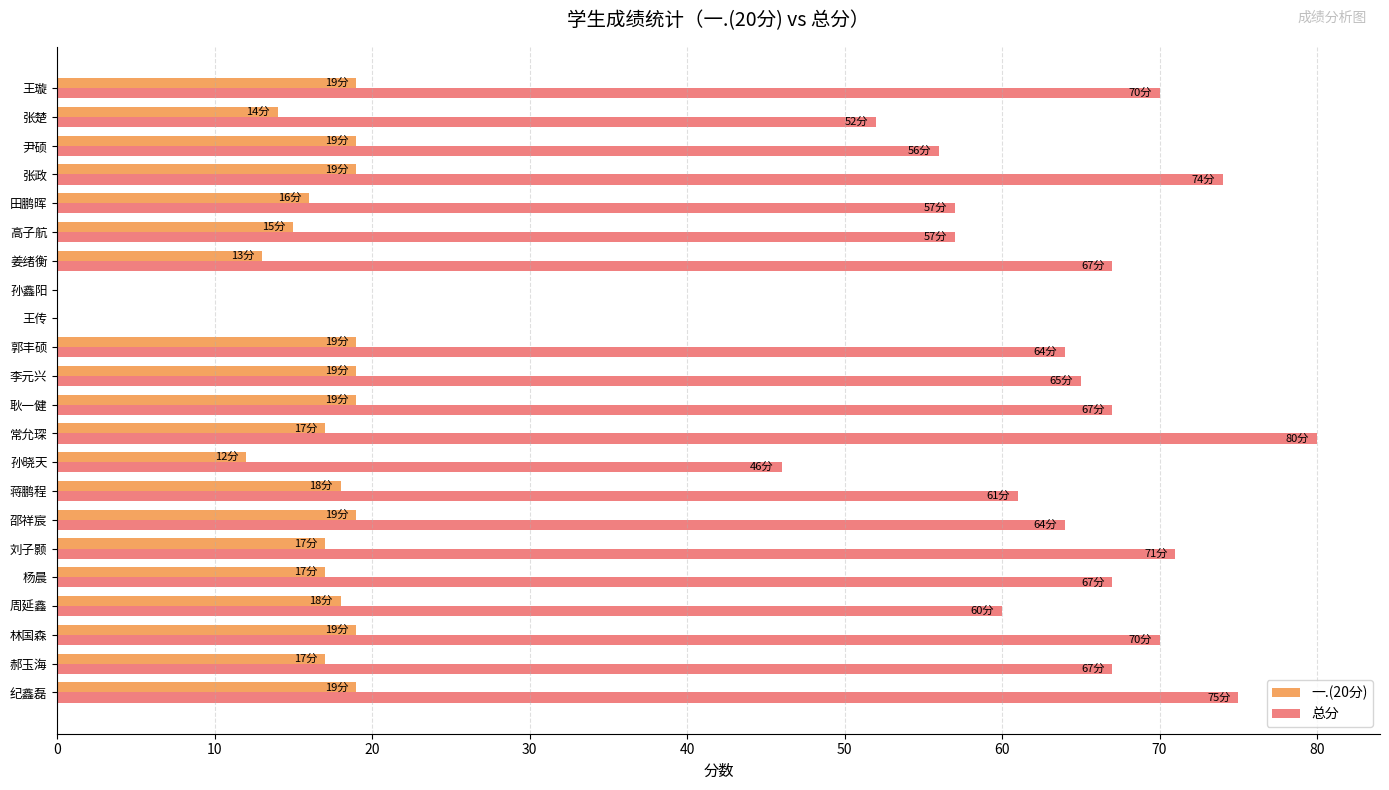

True or false: 一.(20分) has a value of 17 at 刘子颢.

True